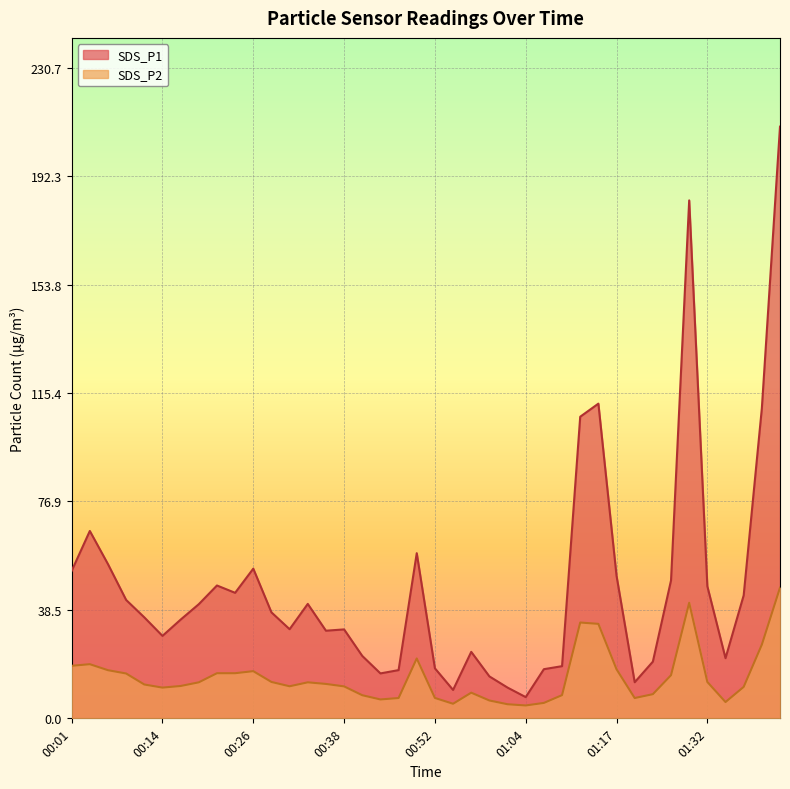

What is the difference between the SDS_P1 values at 00:09 and 01:14?

69.6